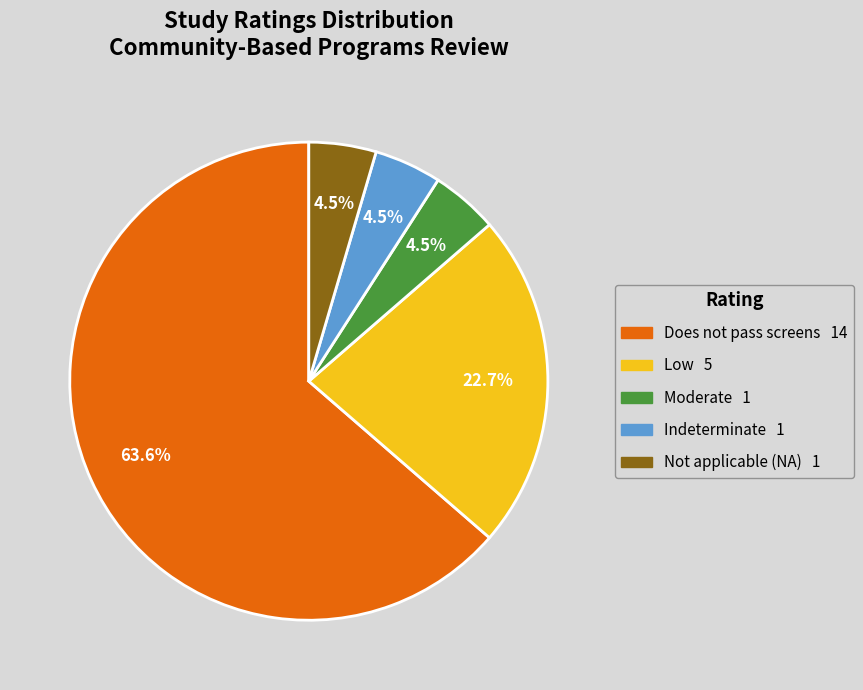

Which has a higher value, Low or Indeterminate?

Low